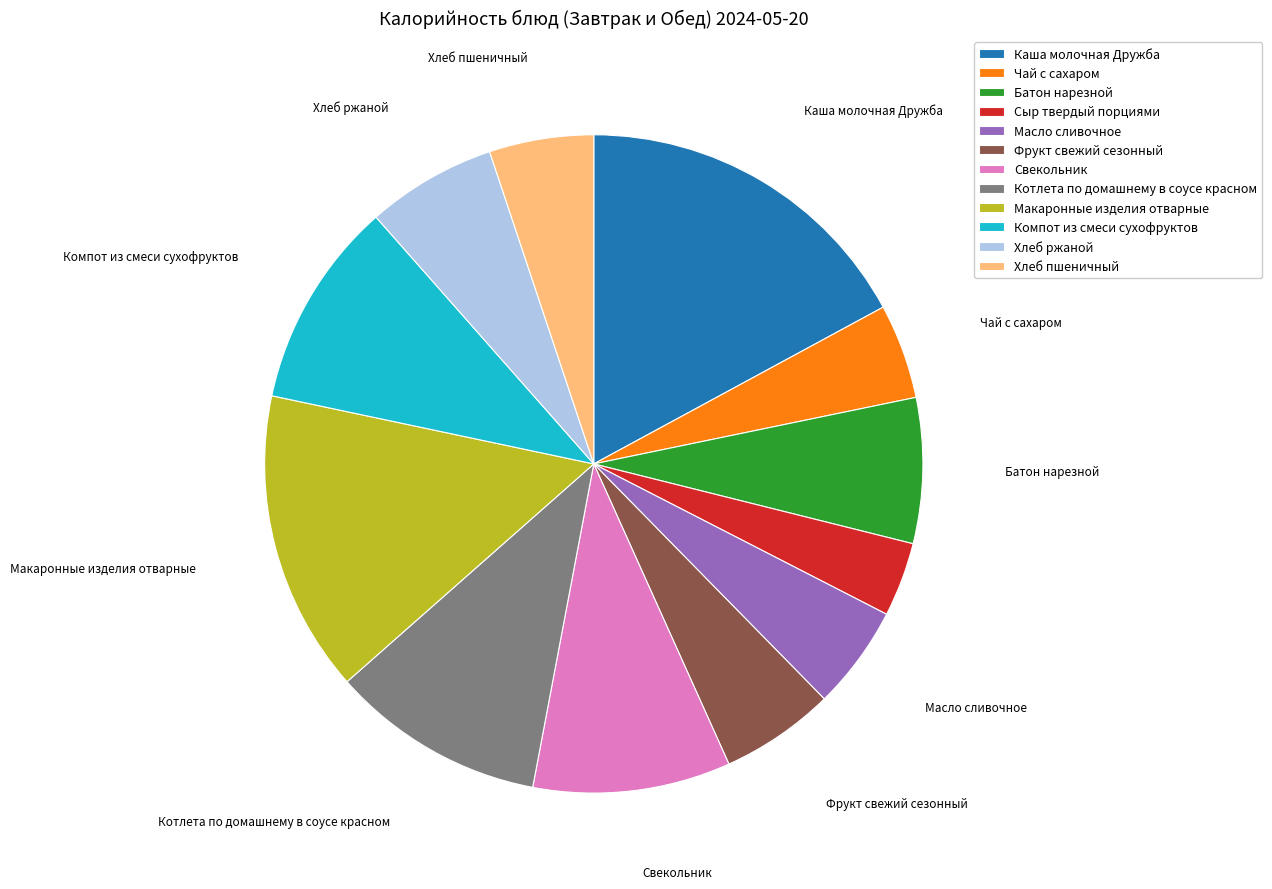

What is the smallest slice in the pie chart?

Сыр твердый порциями